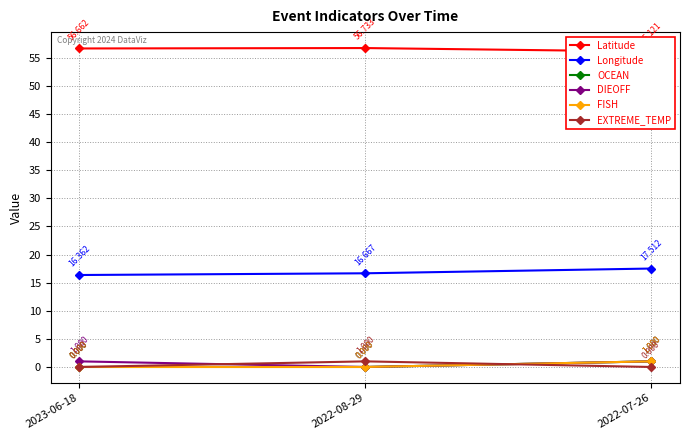

Reading left to right, transcribe all the data shown in this chart.

Latitude: 2023-06-18=56.7	2022-08-29=56.7	2022-07-26=56.1
Longitude: 2023-06-18=16.4	2022-08-29=16.7	2022-07-26=17.5
OCEAN: 2023-06-18=0.0	2022-08-29=0.0	2022-07-26=1.0
DIEOFF: 2023-06-18=1.0	2022-08-29=0.0	2022-07-26=1.0
FISH: 2023-06-18=0.0	2022-08-29=0.0	2022-07-26=1.0
EXTREME_TEMP: 2023-06-18=0.0	2022-08-29=1.0	2022-07-26=0.0